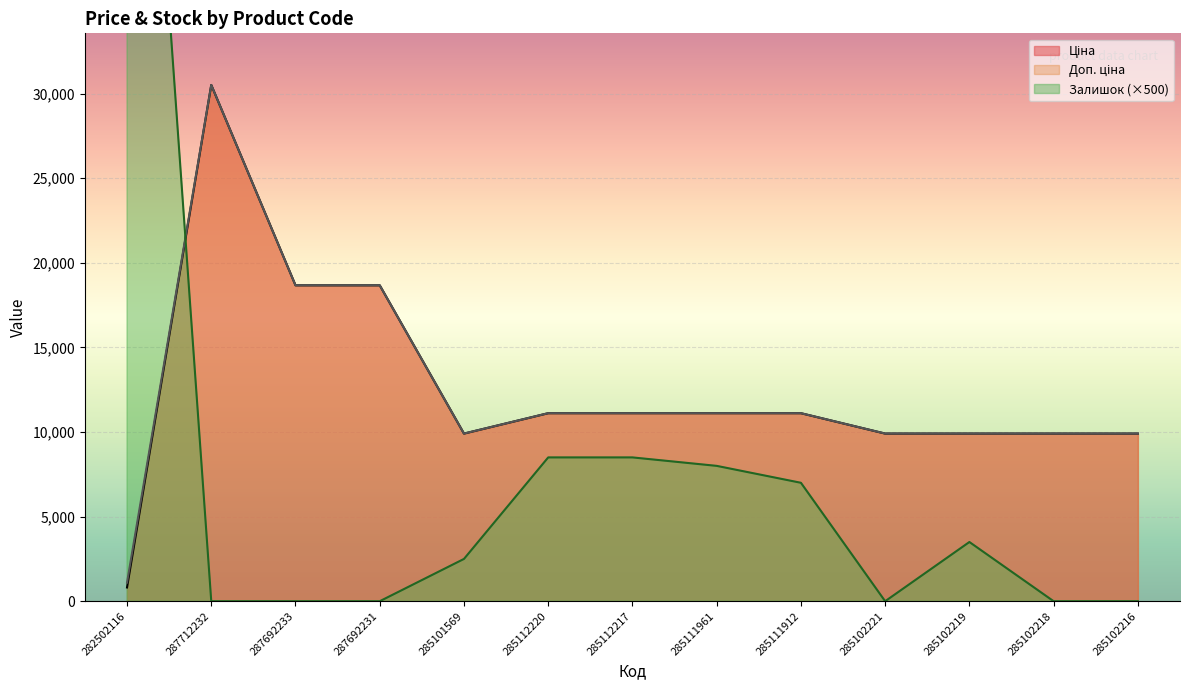

Is the value of Ціна at 285112220 greater than the value of Залишок at 285111961?

Yes